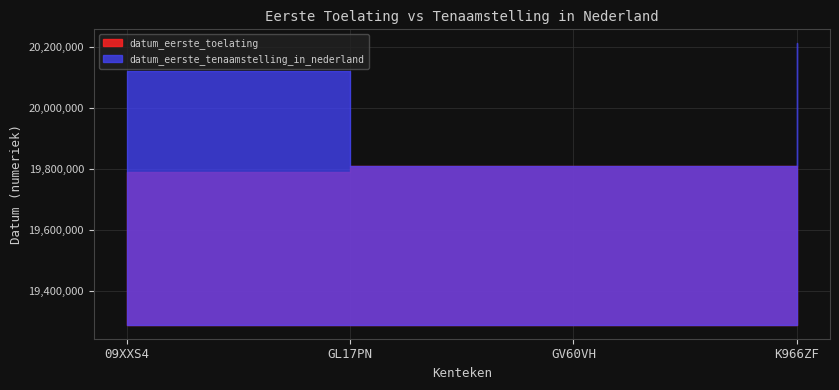

Which series has the largest total across all categories?

datum_eerste_tenaamstelling_in_nederland